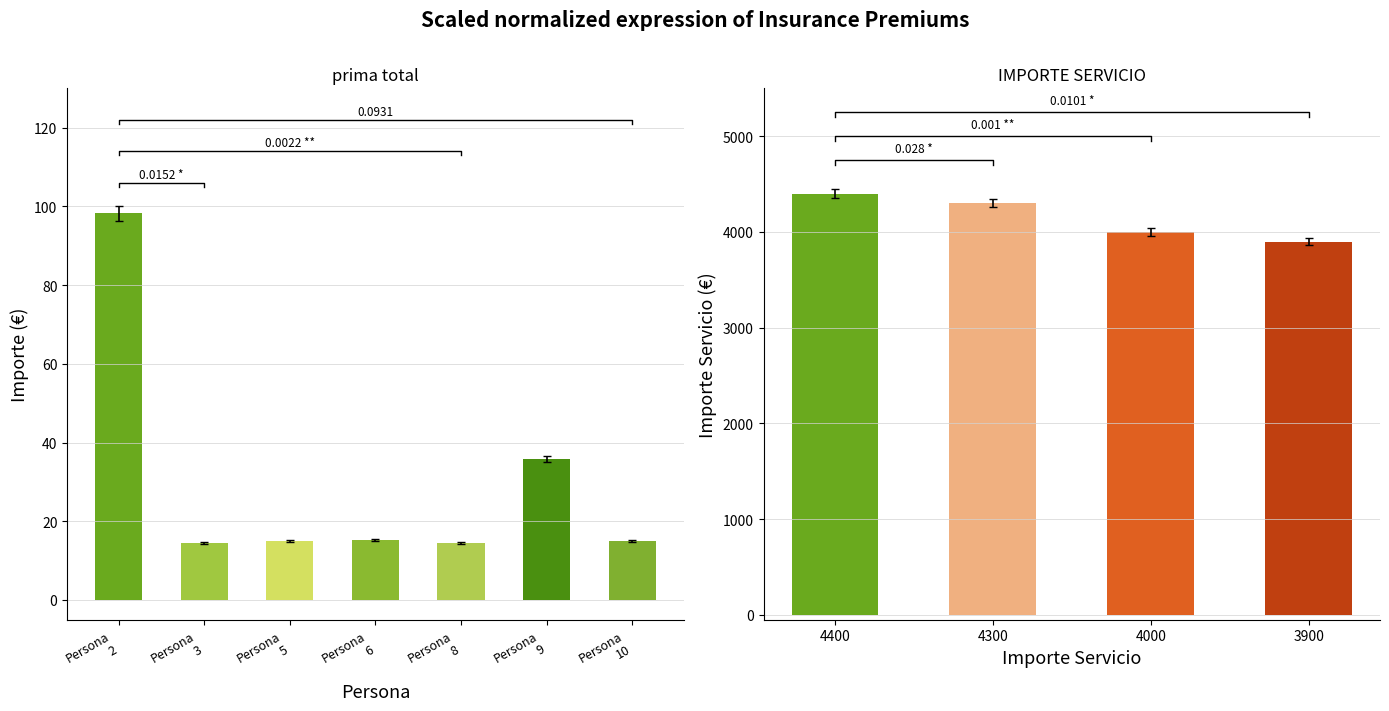

List the labels in order of prima total value, largest first.

Persona 2, Persona 9, Persona 6, Persona 5, Persona 10, Persona 8, Persona 3